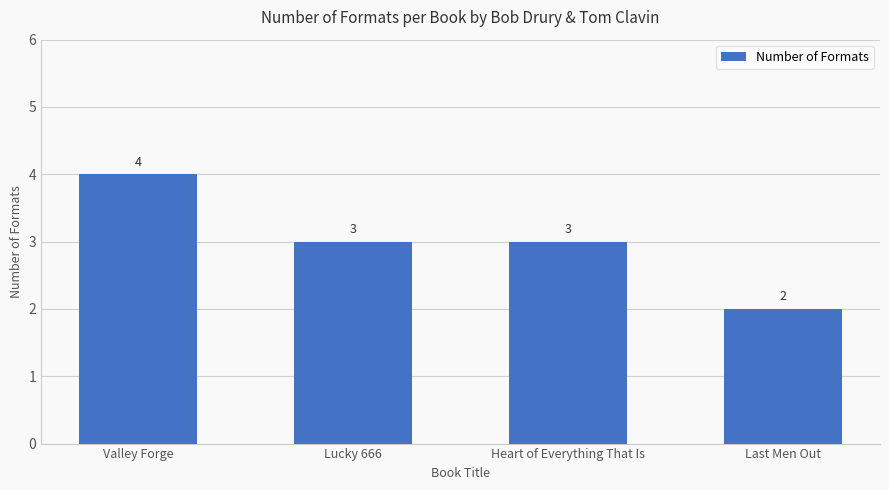

What is the label of the 2nd bar from the right?

Heart of Everything That Is